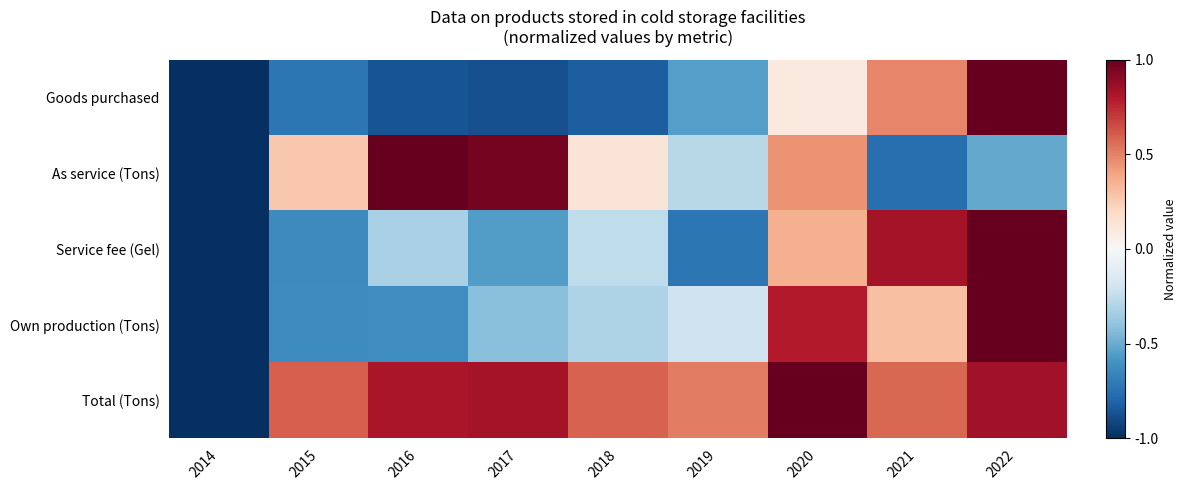

Reading right to left, transcribe all the data shown in this chart.

Goods purchased: 2022=1.0	2021=0.5	2020=0.1	2019=-0.5	2018=-0.8	2017=-0.9	2016=-0.9	2015=-0.7	2014=-1.0
As service (Tons): 2022=-0.5	2021=-0.8	2020=0.4	2019=-0.3	2018=0.1	2017=1.0	2016=1.0	2015=0.3	2014=-1.0
Service fee (Gel): 2022=1.0	2021=0.8	2020=0.4	2019=-0.7	2018=-0.3	2017=-0.6	2016=-0.3	2015=-0.6	2014=-1.0
Own production (Tons): 2022=1.0	2021=0.3	2020=0.8	2019=-0.2	2018=-0.3	2017=-0.4	2016=-0.6	2015=-0.6	2014=-1.0
Total (Tons): 2022=0.8	2021=0.6	2020=1.0	2019=0.5	2018=0.6	2017=0.8	2016=0.8	2015=0.6	2014=-1.0